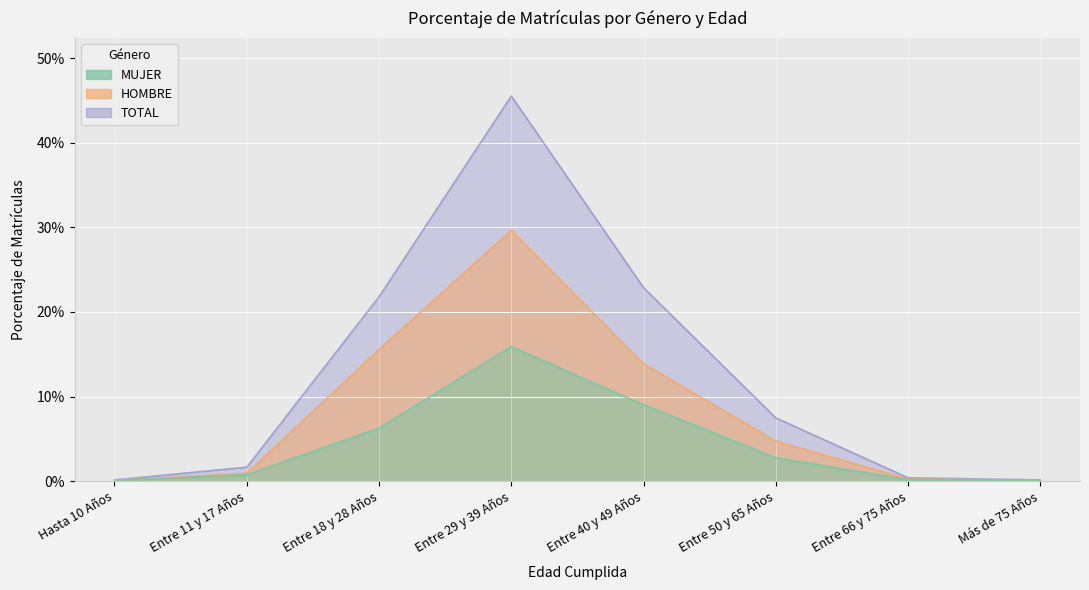

What is the label of the 3rd point from the right?

Entre 50 y 65 Años